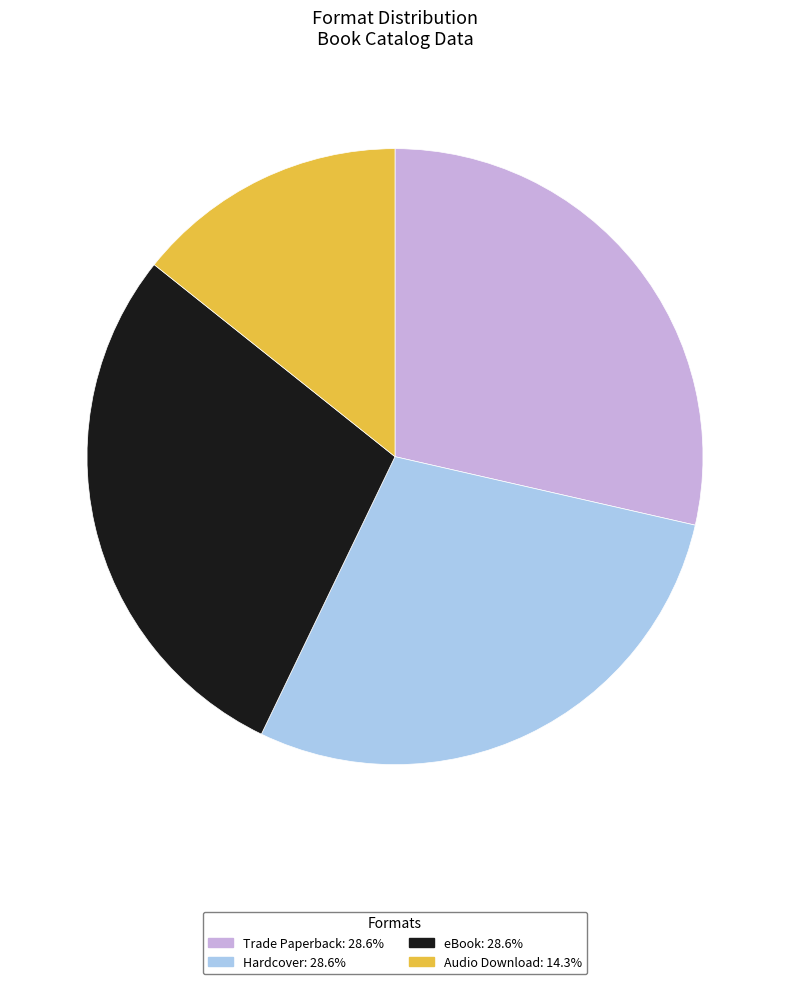

Approximately how many times larger is the value at eBook compared to Audio Download?

2.0